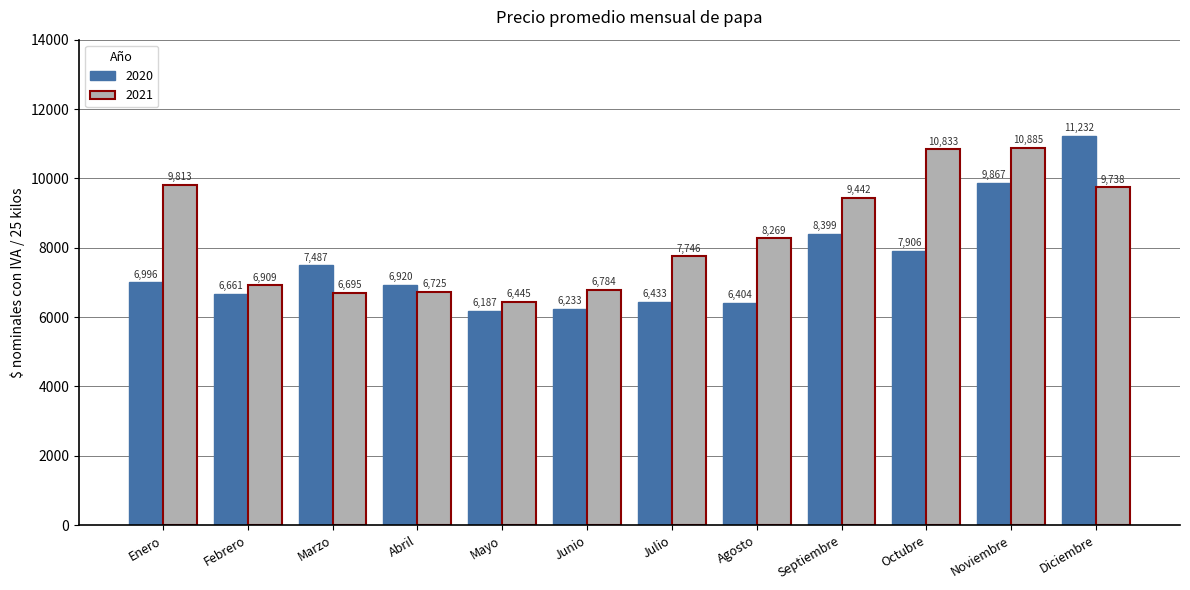

What position from the right is Junio?

7